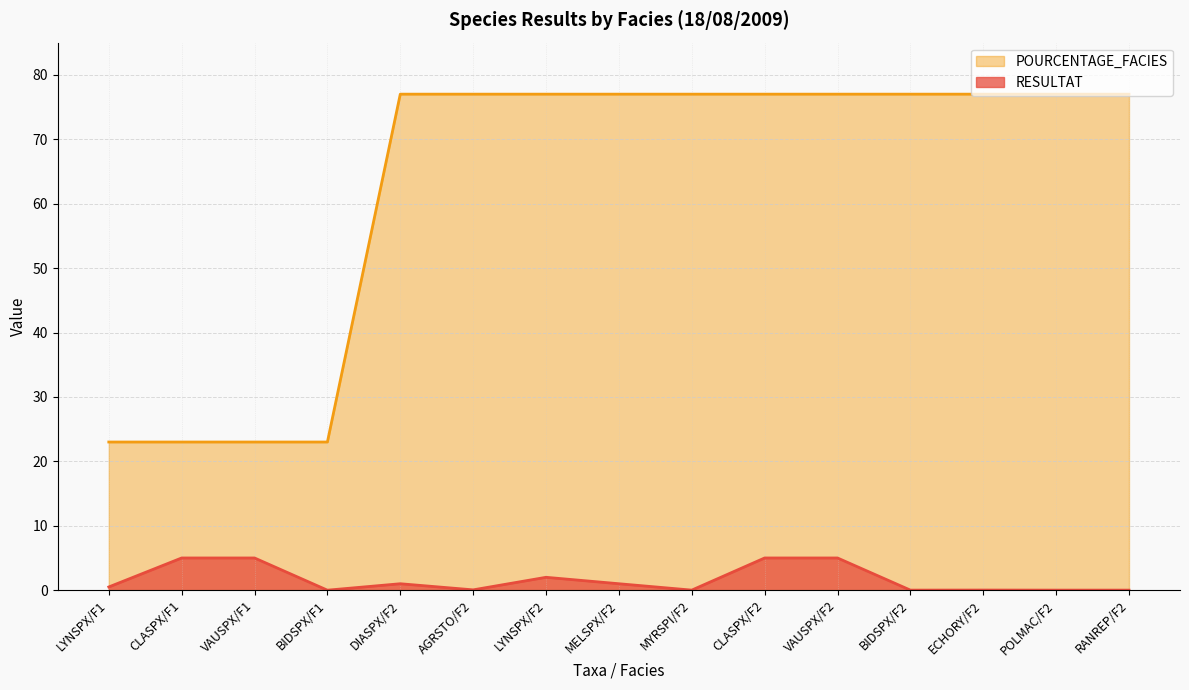

Reading left to right, transcribe all the data shown in this chart.

RESULTAT: LYNSPX/F1=0.5	CLASPX/F1=5.0	VAUSPX/F1=5.0	BIDSPX/F1=0.0	DIASPX/F2=1.0	AGRSTO/F2=0.1	LYNSPX/F2=2.0	MELSPX/F2=1.0	MYRSPI/F2=0.0	CLASPX/F2=5.0	VAUSPX/F2=5.0	BIDSPX/F2=0.0	ECHORY/F2=0.0	POLMAC/F2=0.0	RANREP/F2=0.0
POURCENTAGE_FACIES: LYNSPX/F1=23.0	CLASPX/F1=23.0	VAUSPX/F1=23.0	BIDSPX/F1=23.0	DIASPX/F2=77.0	AGRSTO/F2=77.0	LYNSPX/F2=77.0	MELSPX/F2=77.0	MYRSPI/F2=77.0	CLASPX/F2=77.0	VAUSPX/F2=77.0	BIDSPX/F2=77.0	ECHORY/F2=77.0	POLMAC/F2=77.0	RANREP/F2=77.0